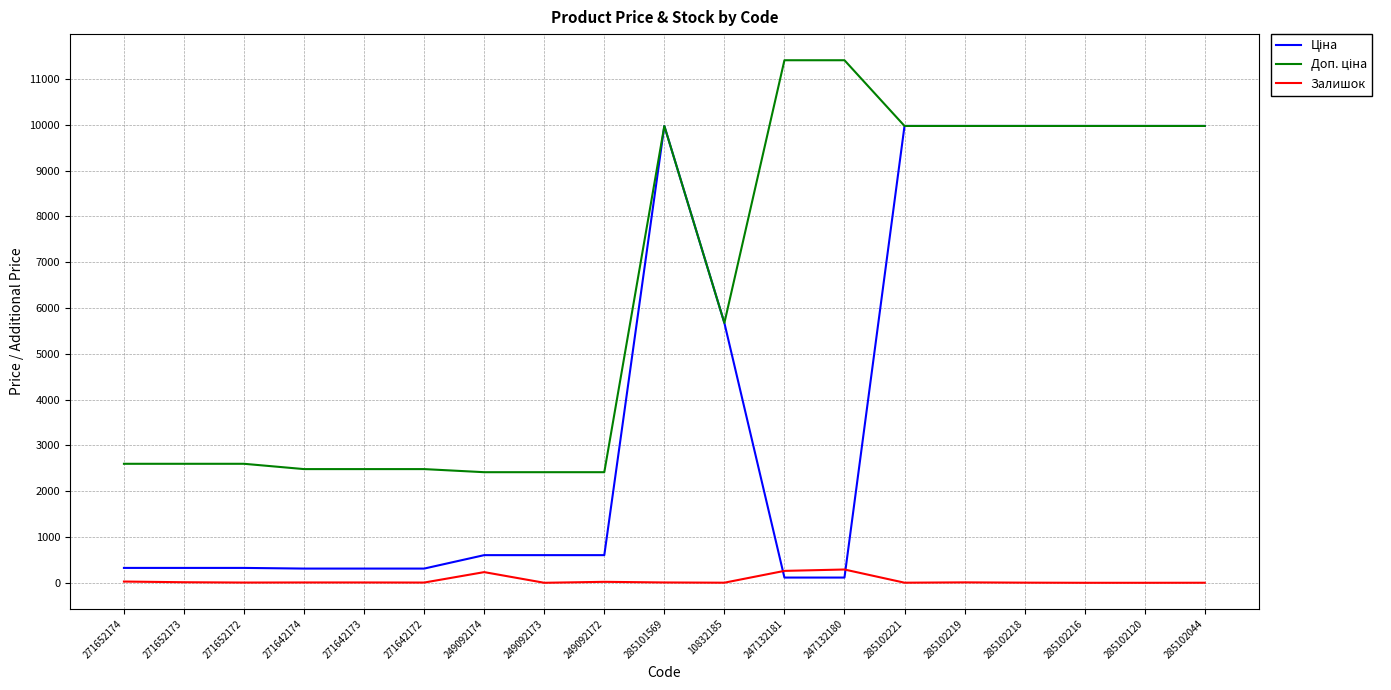

How many lines are shown in the chart?

3